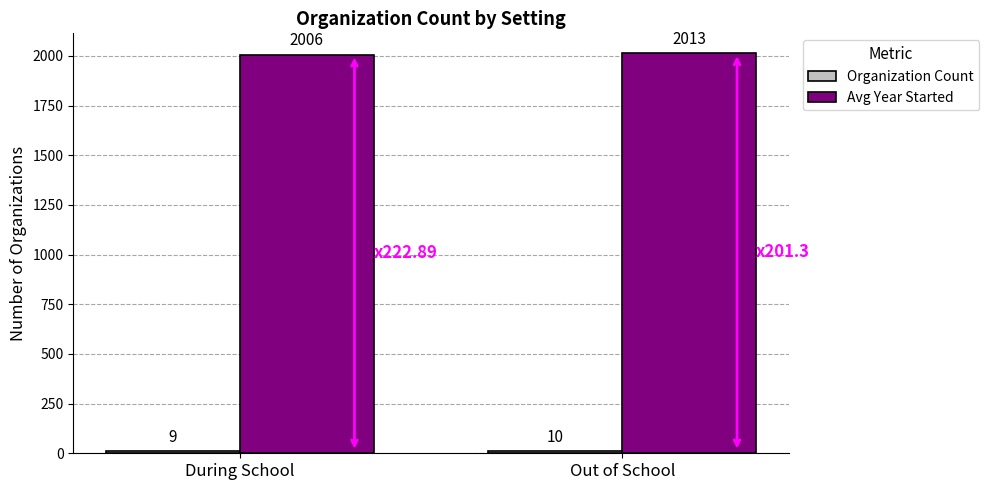

How many bars are there in total?

4